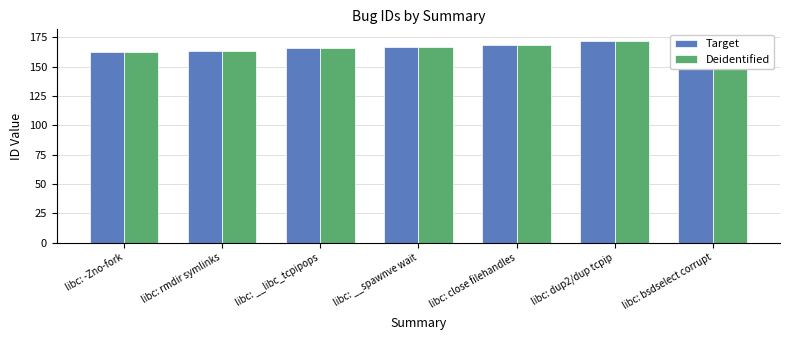

What is the approximate value of Deidentified at libc: close filehandles, to the nearest 5?

170